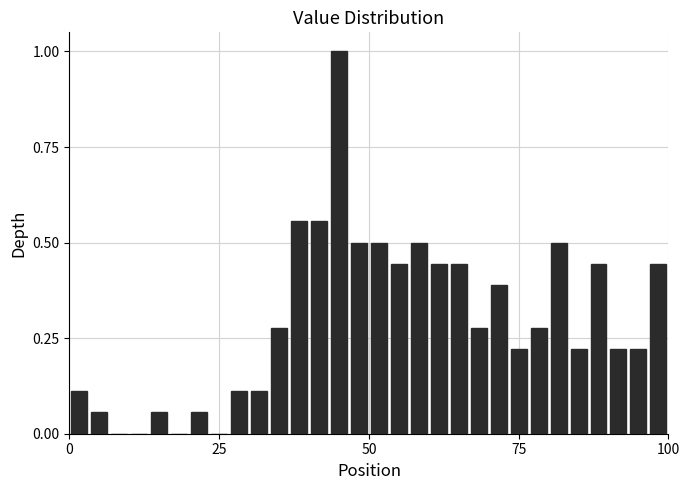

Around what value on the x-axis is the tallest bar? Give the approximate position of its centre, as read against the axis.

45